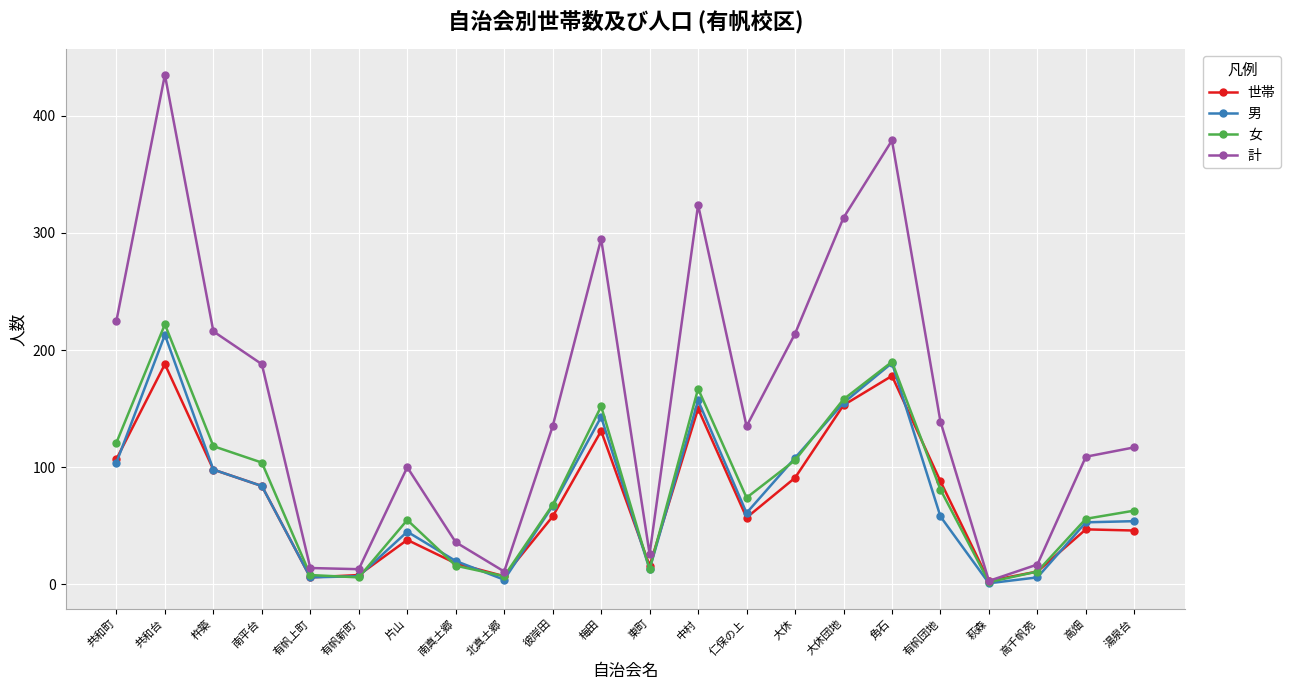

Which series ends up on top after the final intersection of 女 and 男?

女